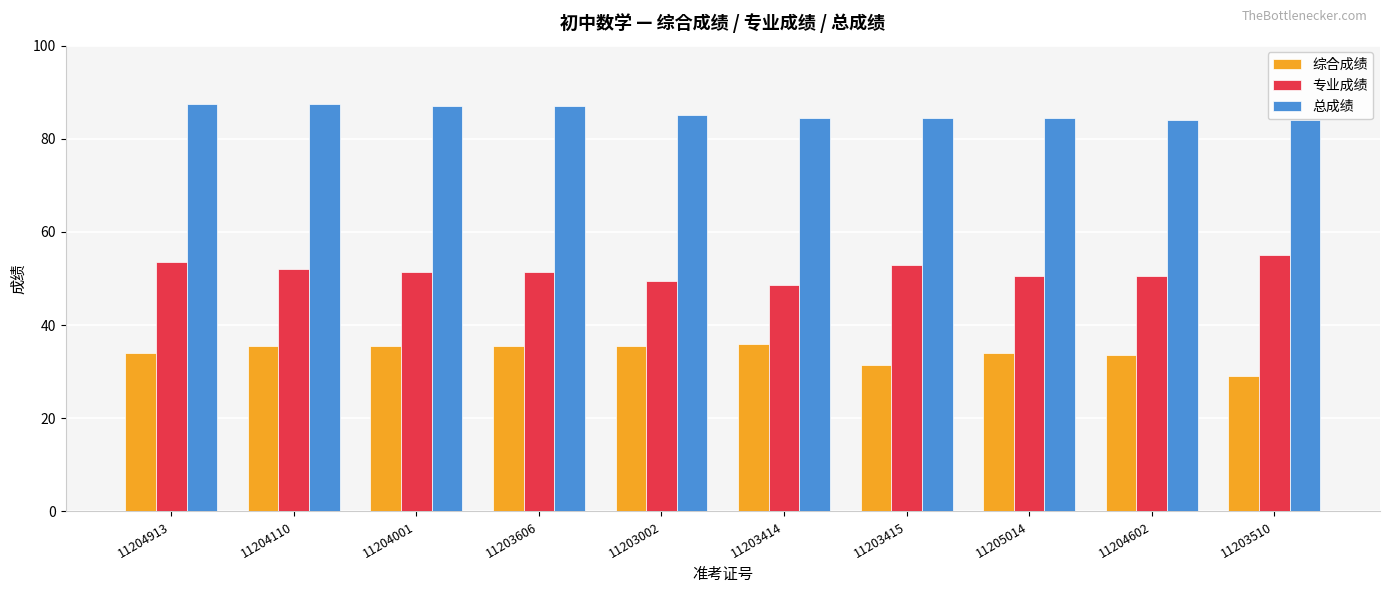

List the series in order of their overall mean, lowest first.

综合成绩, 专业成绩, 总成绩